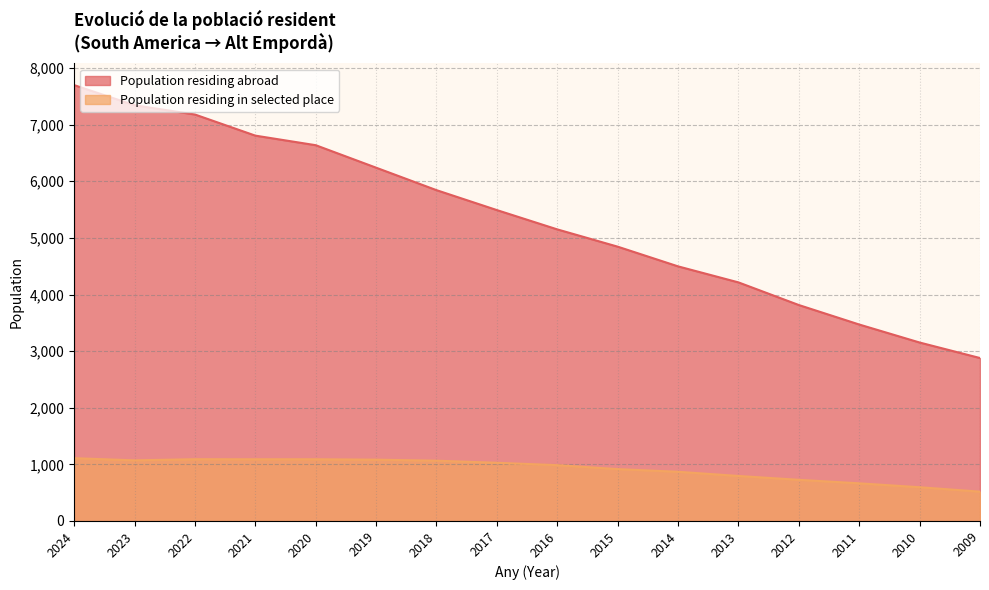

Between 2016 and 2010, which series saw the biggest shift?

Population residing abroad